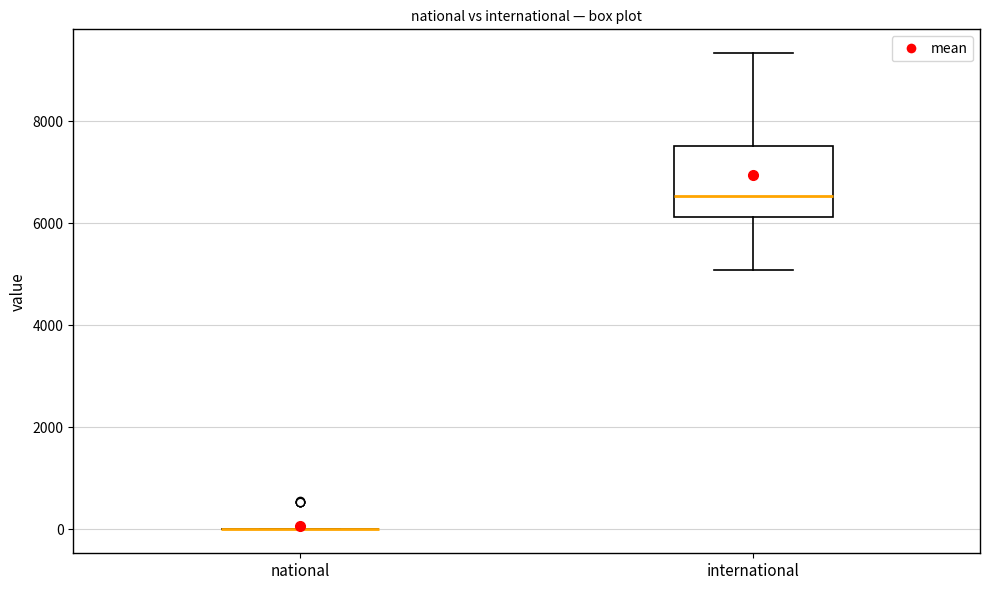

Reading left to right, read every box against the y-axis: the position of its median line, the range the box covers, and the ends of its whiskers. The values are not printed on the chart, so give them approximately, as read against the axis.

national: box collapsed to a line at 0, whiskers 0 to 0
international: median 6600, box 6200 to 7600, whiskers 5000 to 9400